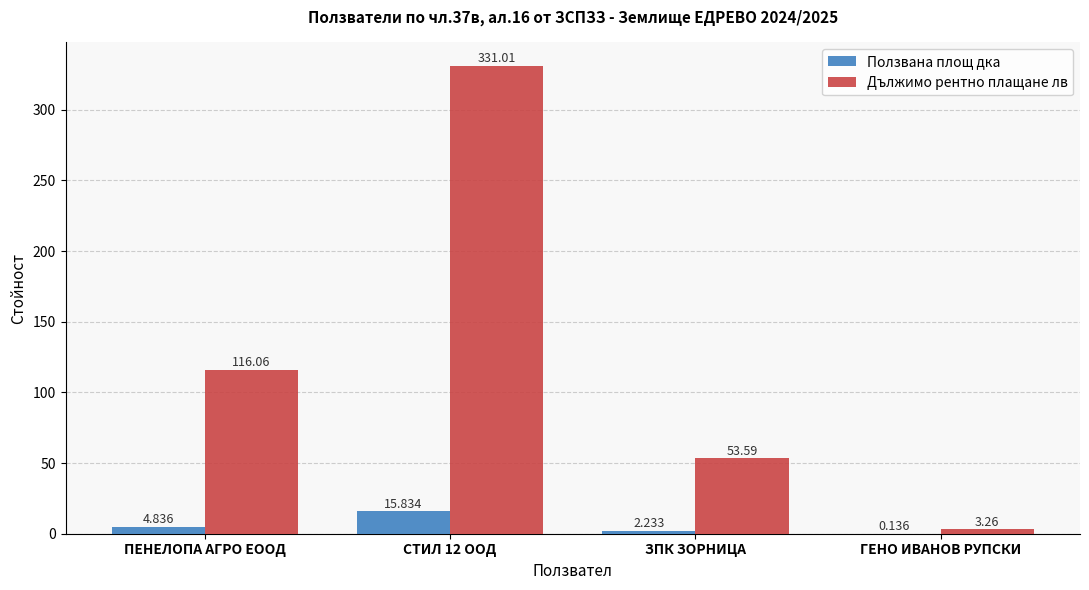

At which label does Дължимо рентно плащане лв first exceed 116?

ПЕНЕЛОПА АГРО ЕООД